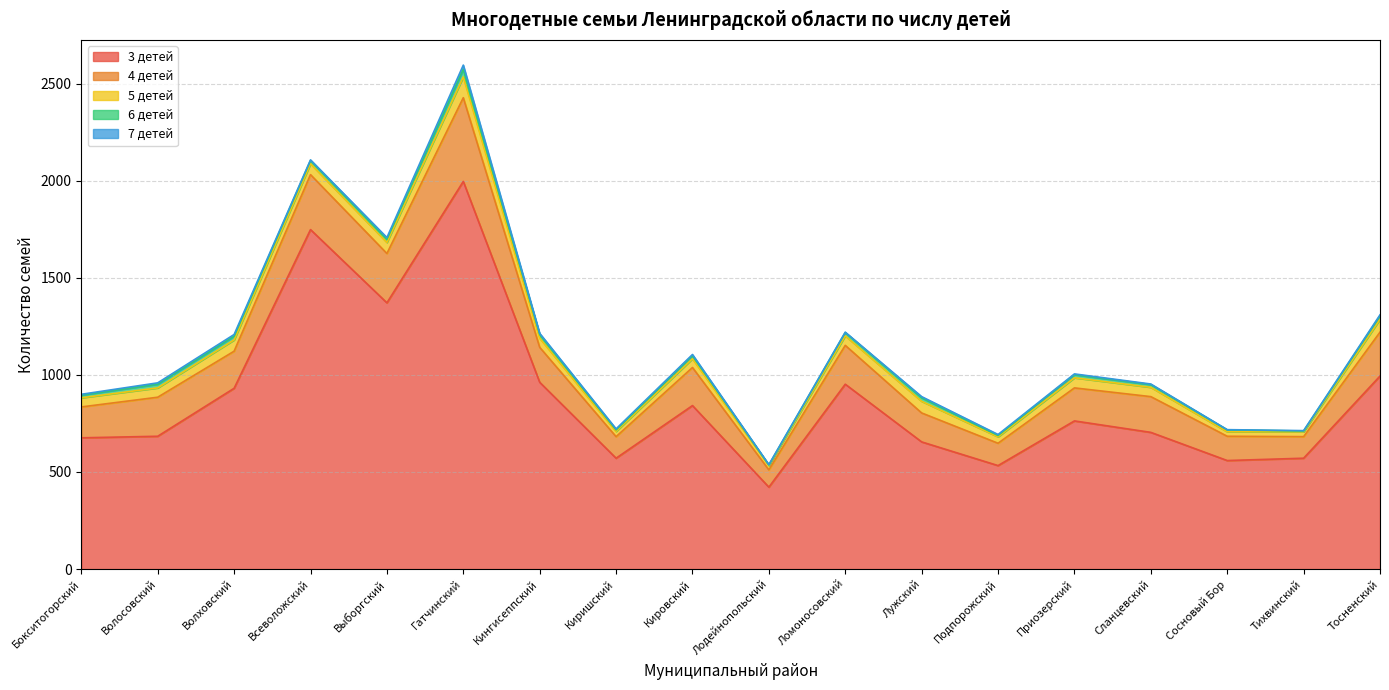

The 7 детей series shows 6 at Кингисеппский. True or false?

True